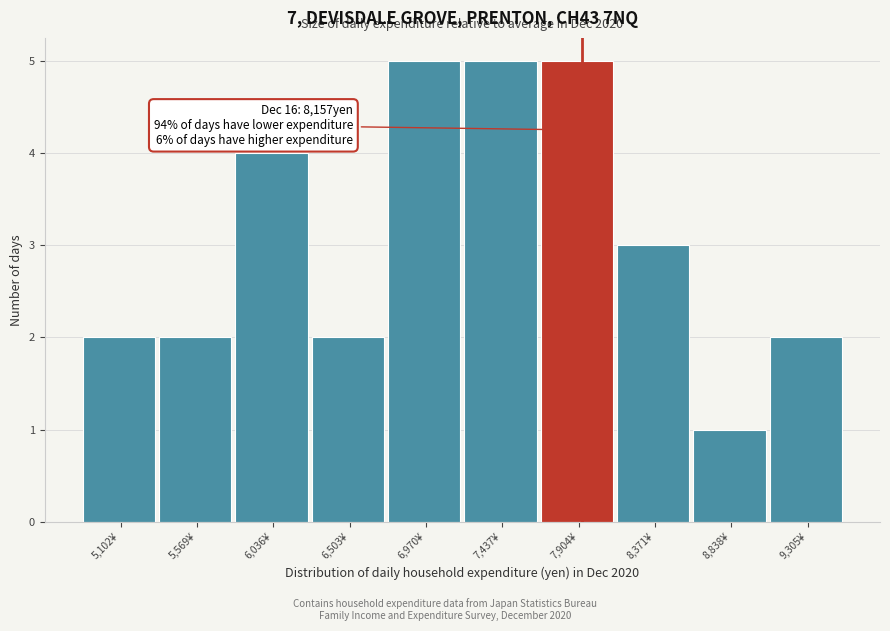

Reading left to right, what are all the values shown in this chart?

2	2	4	2	5	5	5	3	1	2